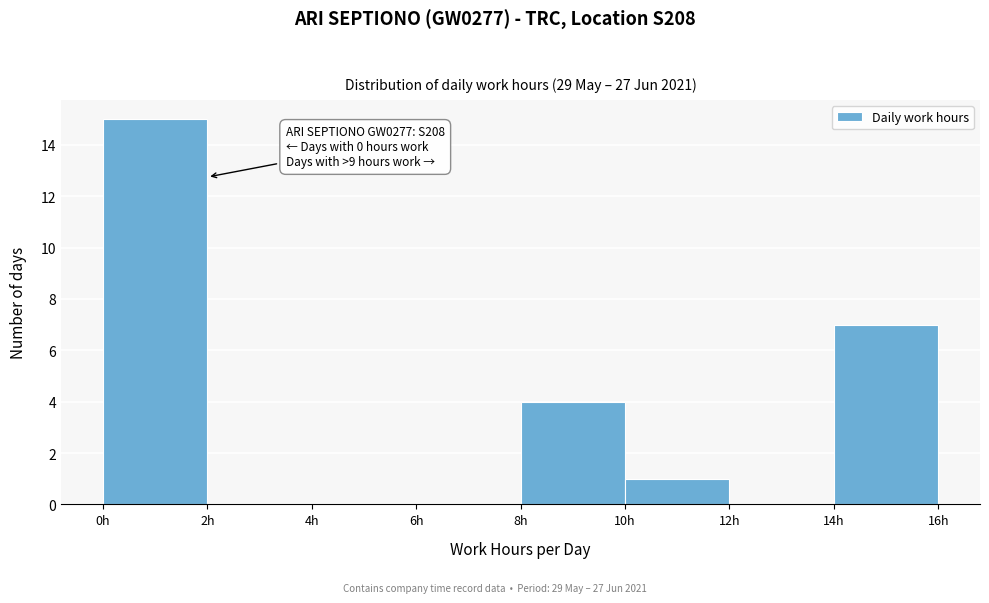

Over which range of the x-axis is the bar tallest?

0 to 2